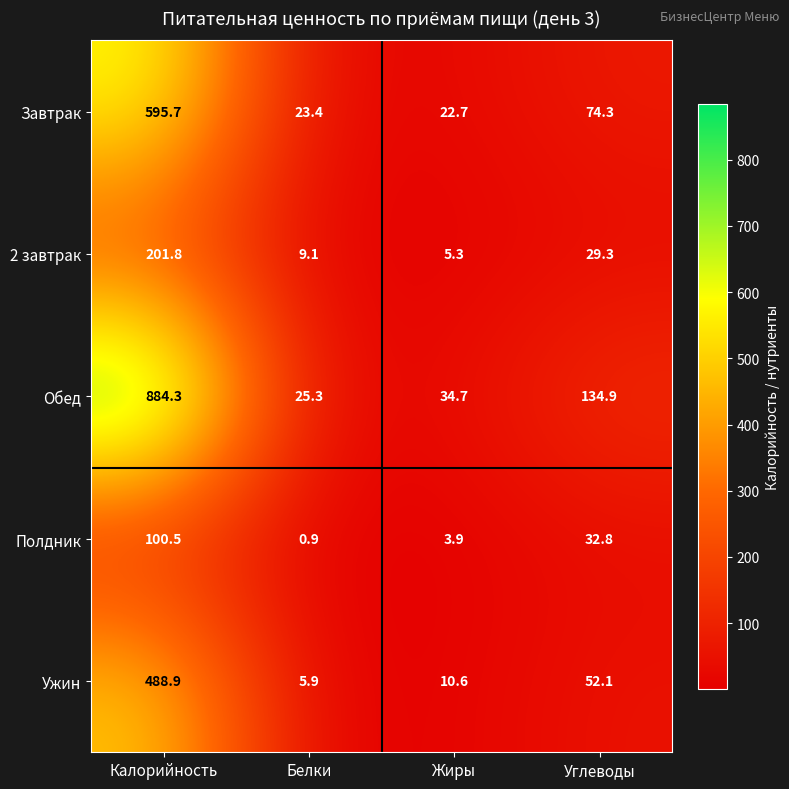

What is the average value of the Ужин series?

139.4